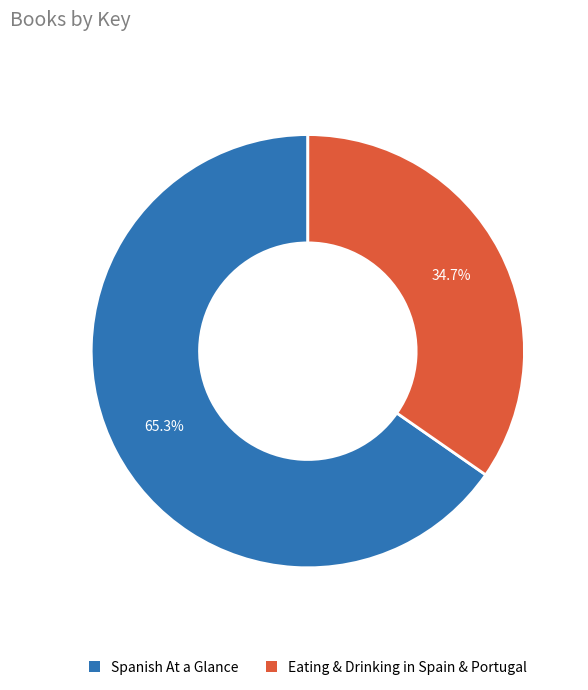

Which category has the smallest portion of the pie?

Eating & Drinking in Spain & Portugal